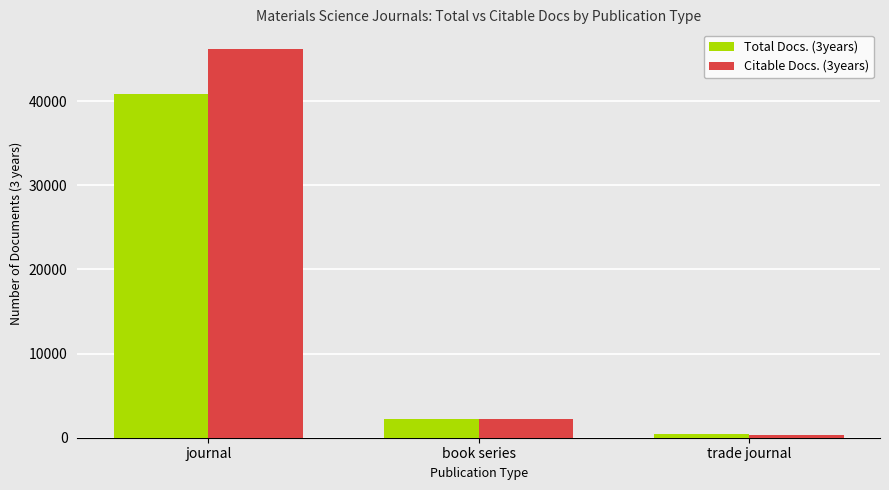

Where does the Citable Docs. (3years) series first go above 2242?

journal